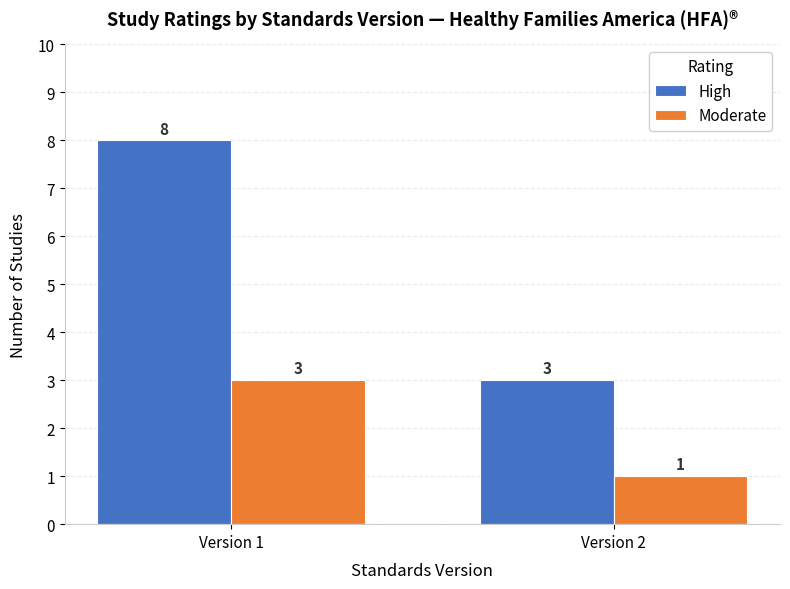

Reading right to left, transcribe all the data shown in this chart.

High: 3	8
Moderate: 1	3